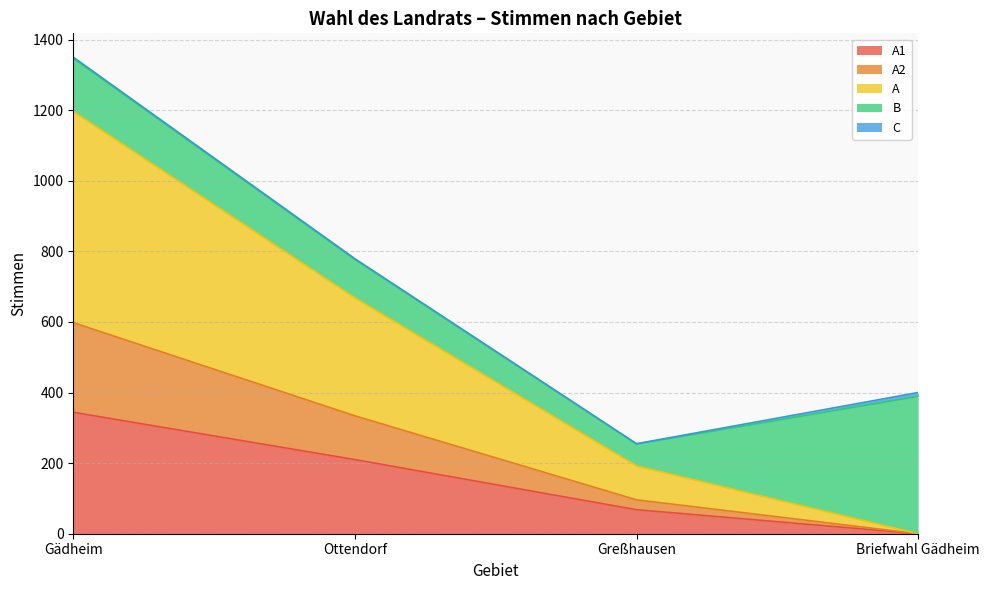

True or false: A2 and A cross at least once.

False